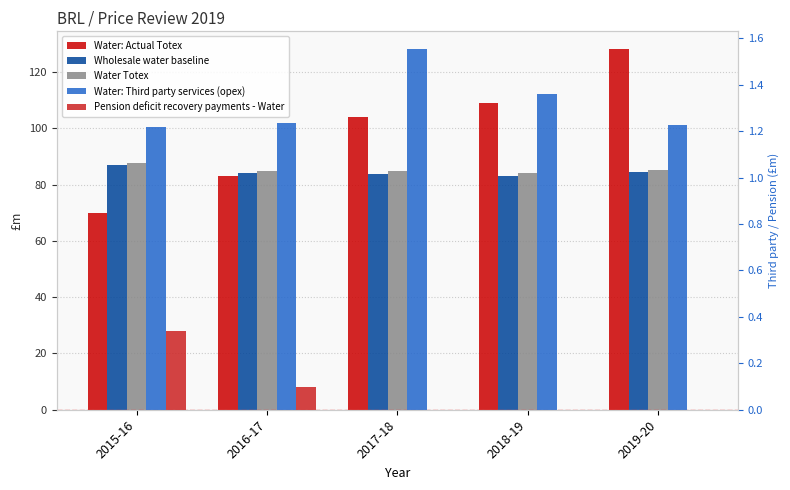

What is the sum of all Water: Third party services (opex) values?

6.6